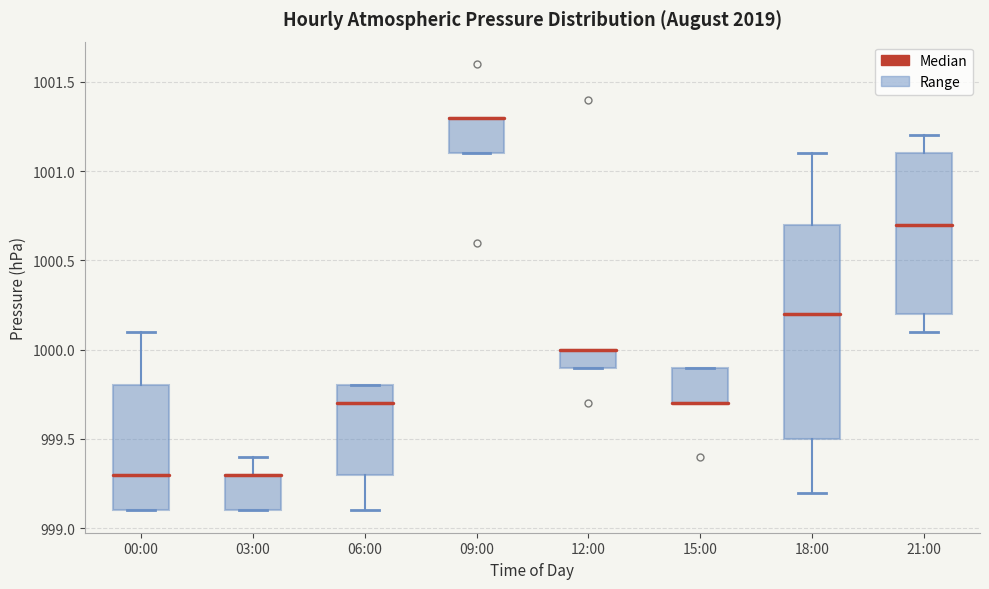

Reading left to right, read every box against the y-axis: the position of its median line, the range the box covers, and the ends of its whiskers. The values are not printed on the chart, so give them approximately, as read against the axis.

00:00: median 999.3, box 999.1 to 999.8, whiskers 999.1 to 1000.1
03:00: median 999.3 (drawn on the box's upper edge), box 999.1 to 999.3, whiskers 999.1 to 999.4
06:00: median 999.7, box 999.3 to 999.8, whiskers 999.1 to 999.8
09:00: median 1001.3 (drawn on the box's upper edge), box 1001.1 to 1001.3, whiskers 1001.1 to 1001.3
12:00: median 1000.0 (drawn on the box's upper edge), box 999.9 to 1000.0, whiskers 999.9 to 1000.0
15:00: median 999.7 (drawn on the box's lower edge), box 999.7 to 999.9, whiskers 999.7 to 999.9
18:00: median 1000.2, box 999.5 to 1000.7, whiskers 999.2 to 1001.1
21:00: median 1000.7, box 1000.2 to 1001.1, whiskers 1000.1 to 1001.2